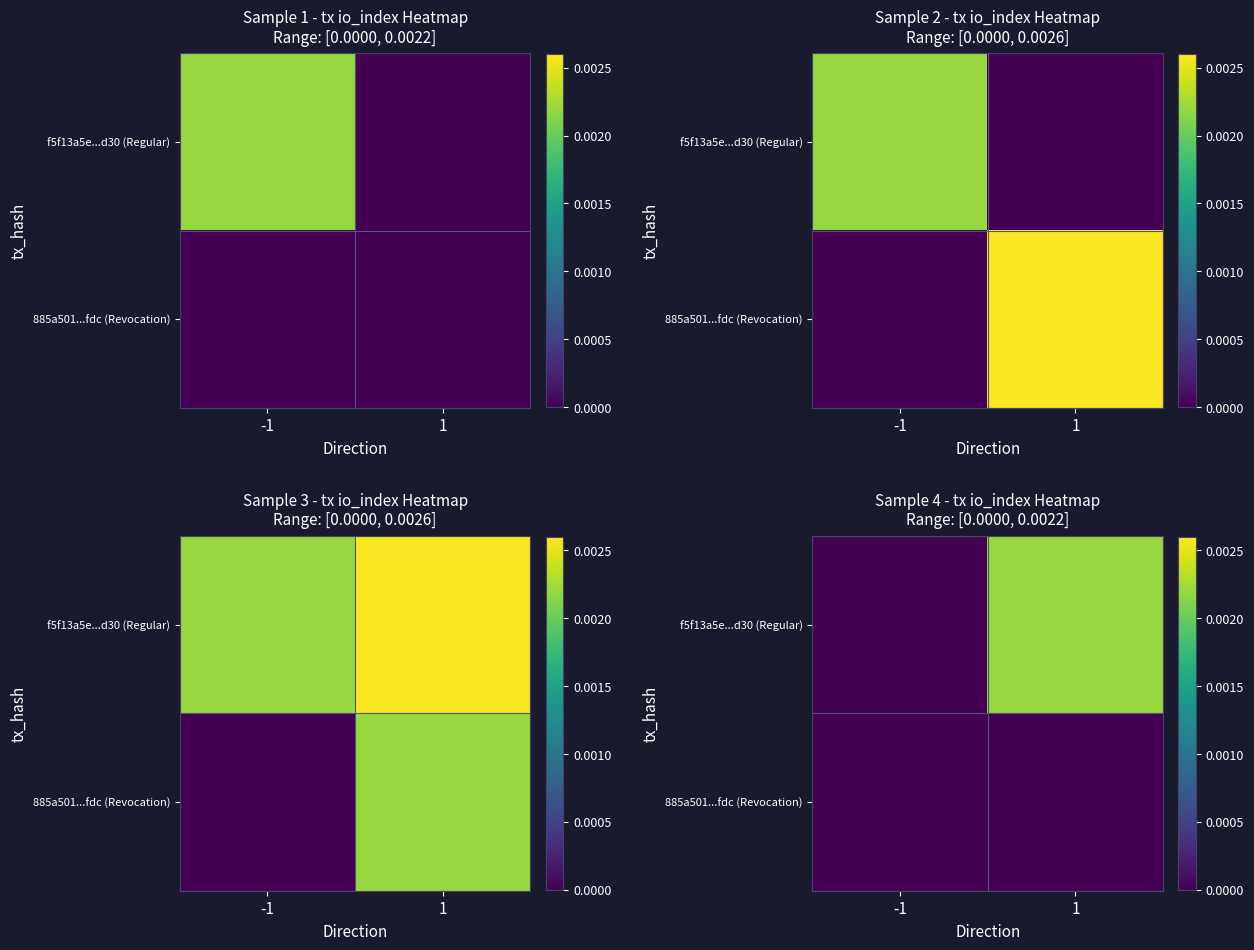

At how many categories does at least one series exceed 0?

1